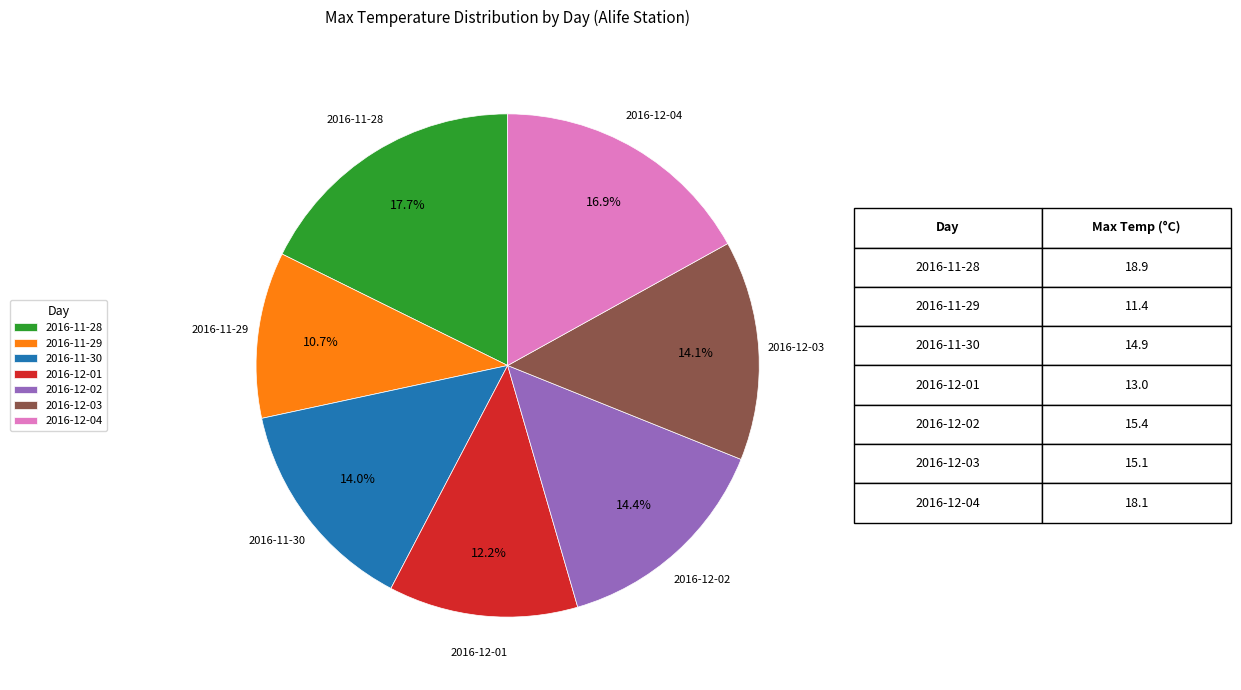

What is the ratio of the value at 2016-12-02 to the value at 2016-12-04?

0.9